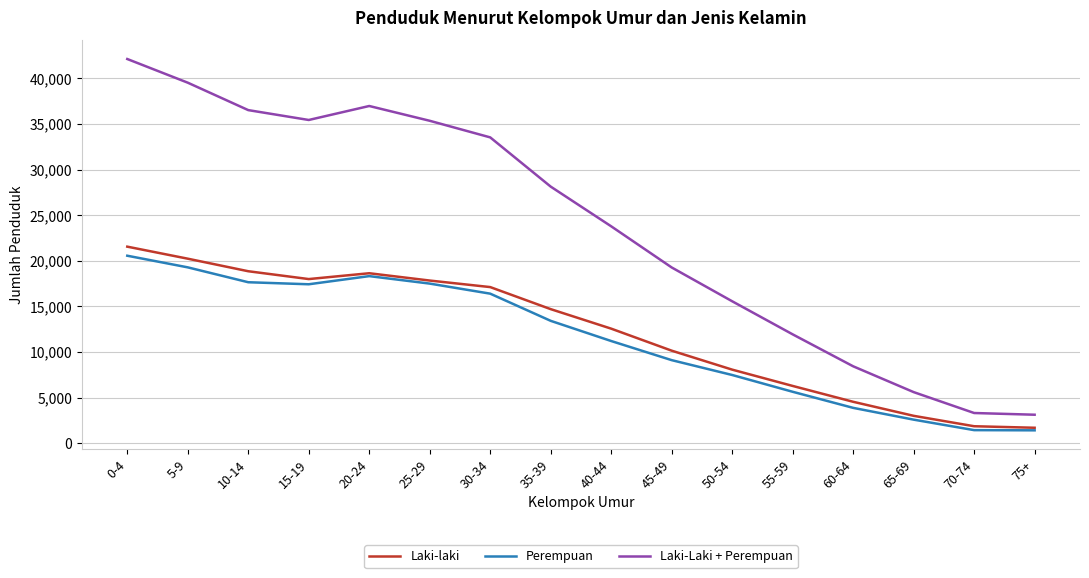

At which category is the sum across all series the highest?

0-4